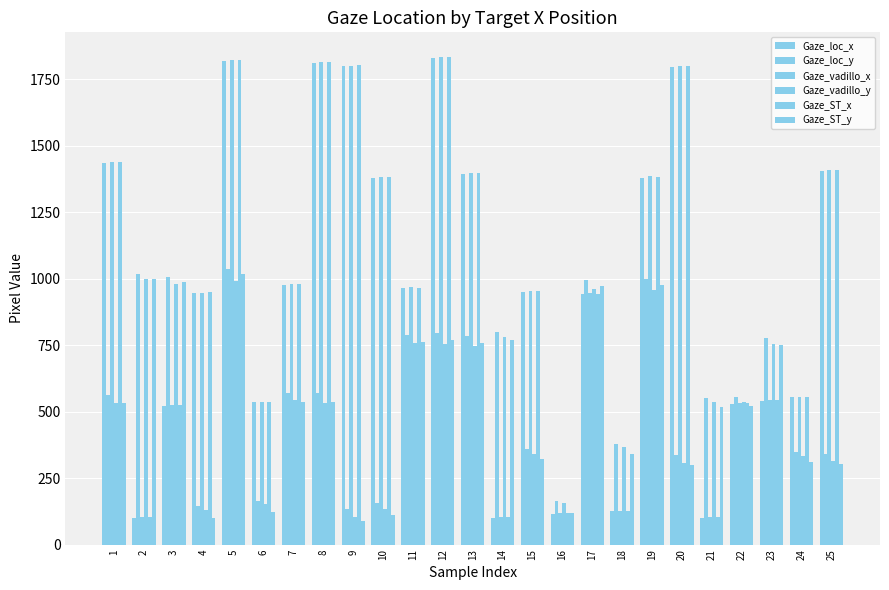

Reading left to right, list all the values displayed in this chart.

Gaze_loc_x: 1=1435.0	2=100.8	3=520.9	4=945.1	5=1818.2	6=535.4	7=975.6	8=1811.4	9=1798.6	10=1379.5	11=963.2	12=1829.7	13=1394.8	14=101.4	15=950.7	16=116.6	17=940.8	18=124.6	19=1380.4	20=1795.9	21=100.7	22=528.5	23=540.5	24=553.9	25=1405.1
Gaze_loc_y: 1=563.9	2=1019.4	3=1007.8	4=145.4	5=1036.3	6=165.1	7=568.9	8=570.6	9=133.8	10=156.9	11=787.3	12=795.1	13=783.7	14=797.6	15=359.6	16=162.5	17=994.2	18=378.0	19=997.4	20=337.9	21=550.1	22=554.9	23=775.8	24=349.6	25=340.9
Gaze_vadillo_x: 1=1438.7	2=104.4	3=525.0	4=946.8	5=1824.0	6=536.6	7=978.8	8=1815.6	9=1801.3	10=1381.8	11=967.1	12=1834.7	13=1399.2	14=104.2	15=953.1	16=117.3	17=945.4	18=126.0	19=1385.5	20=1799.3	21=102.7	22=531.0	23=543.8	24=555.8	25=1408.0
Gaze_vadillo_y: 1=532.1	2=997.7	3=980.3	4=129.0	5=989.7	6=154.1	7=543.6	8=533.3	9=105.3	10=134.0	11=757.9	12=753.1	13=748.1	14=780.3	15=338.8	16=157.6	17=961.0	18=368.7	19=957.8	20=305.4	21=537.7	22=536.3	23=752.7	24=334.7	25=314.0
Gaze_ST_x: 1=1438.8	2=102.4	3=523.2	4=948.1	5=1822.6	6=537.7	7=978.6	8=1815.8	9=1803.0	10=1383.2	11=966.2	12=1834.1	13=1398.5	14=103.0	15=953.7	16=118.2	17=943.8	18=126.2	19=1384.1	20=1800.3	21=102.3	22=530.8	23=542.8	24=556.2	25=1408.8
Gaze_ST_y: 1=531.0	2=999.2	3=987.2	4=101.0	5=1016.5	6=121.2	7=536.2	8=537.9	9=89.0	10=112.8	11=760.6	12=768.6	13=756.9	14=771.2	15=321.1	16=118.5	17=973.3	18=340.0	19=976.5	20=298.8	21=516.9	22=521.8	23=748.8	24=310.8	25=301.9